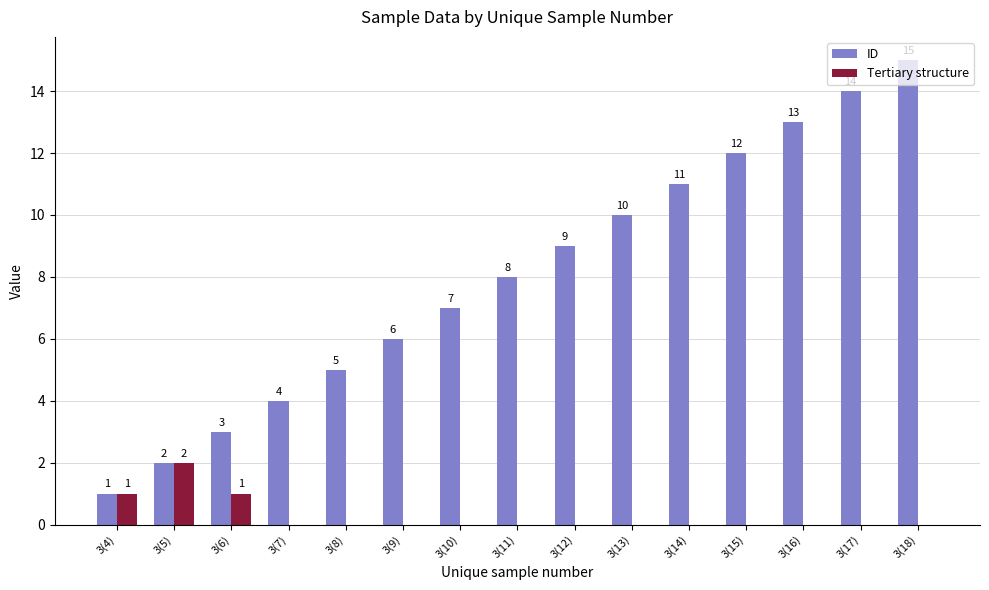

Reading left to right, list all the values displayed in this chart.

ID: 3(4)=1	3(5)=2	3(6)=3	3(7)=4	3(8)=5	3(9)=6	3(10)=7	3(11)=8	3(12)=9	3(13)=10	3(14)=11	3(15)=12	3(16)=13	3(17)=14	3(18)=15
Tertiary structure: 3(4)=1	3(5)=2	3(6)=1	3(7)=0	3(8)=0	3(9)=0	3(10)=0	3(11)=0	3(12)=0	3(13)=0	3(14)=0	3(15)=0	3(16)=0	3(17)=0	3(18)=0